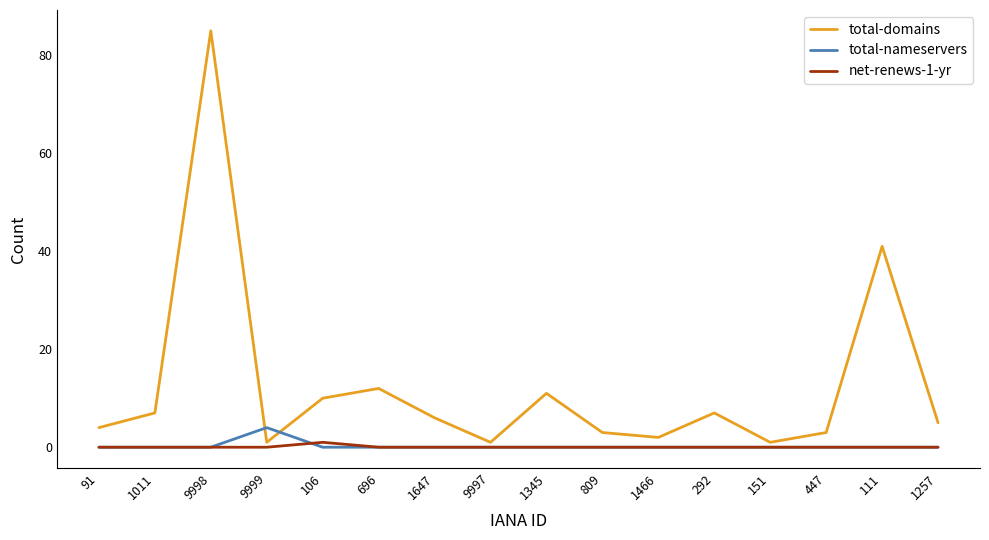

Which series has the largest total across all categories?

total-domains